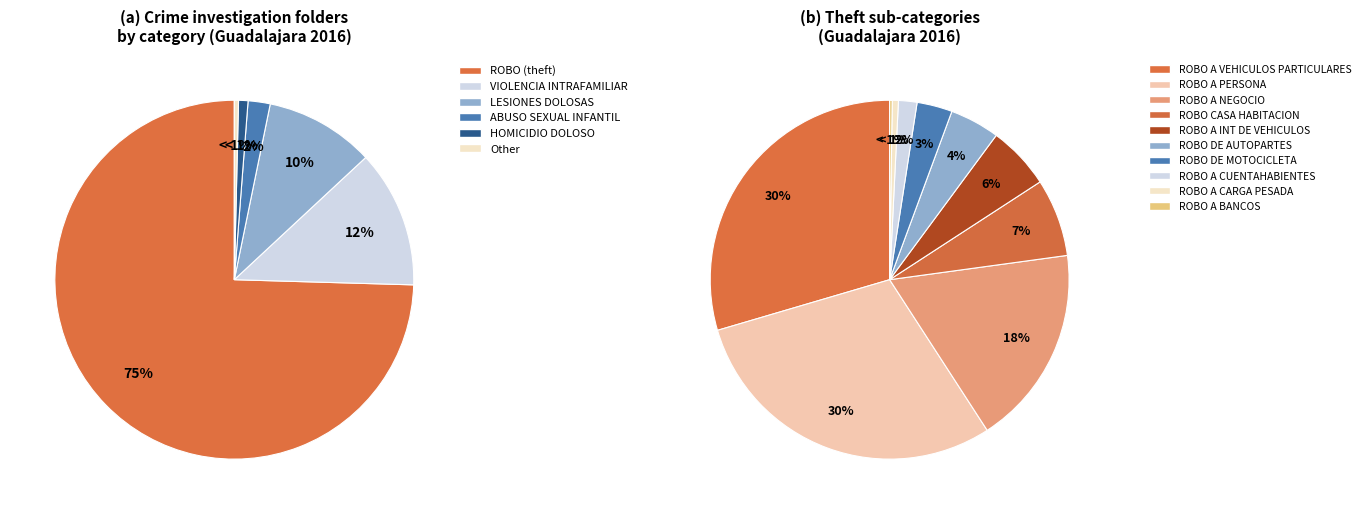

Between ROBO A BANCOS and ROBO CASA HABITACION, which is larger?

ROBO CASA HABITACION